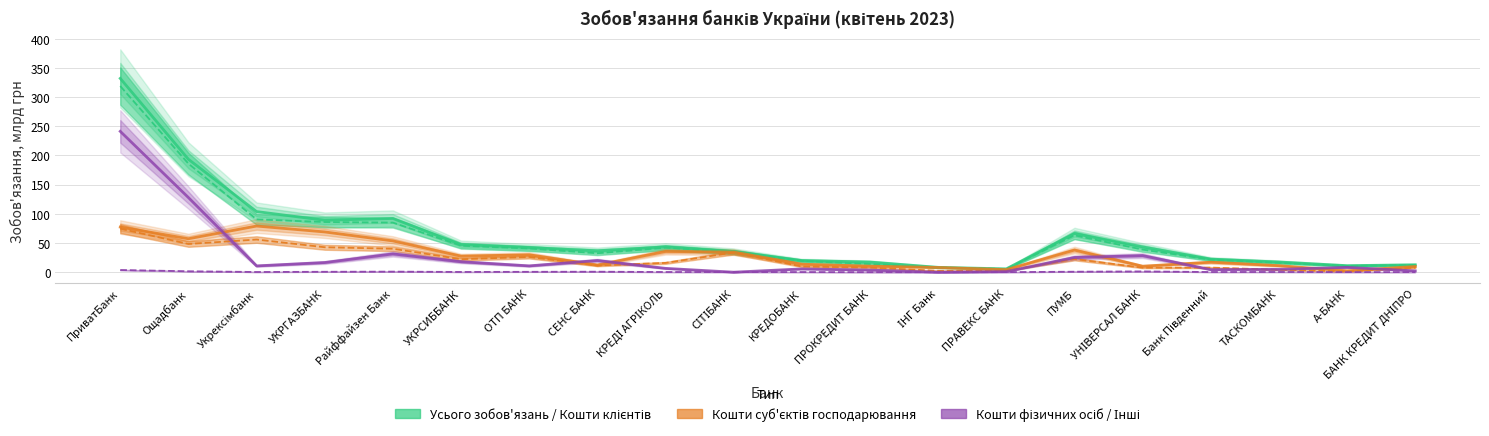

How many positive values does the Кошти фізичних осіб / Інші series have?

18